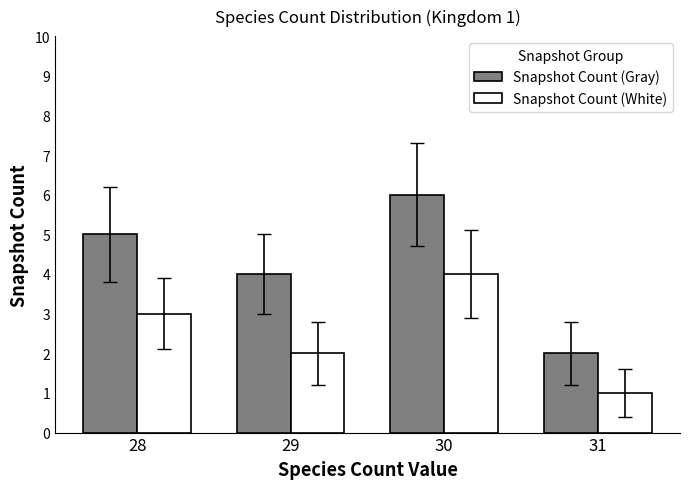

At 29, list the series in order from smallest to largest.

Snapshot Count (White), Snapshot Count (Gray)